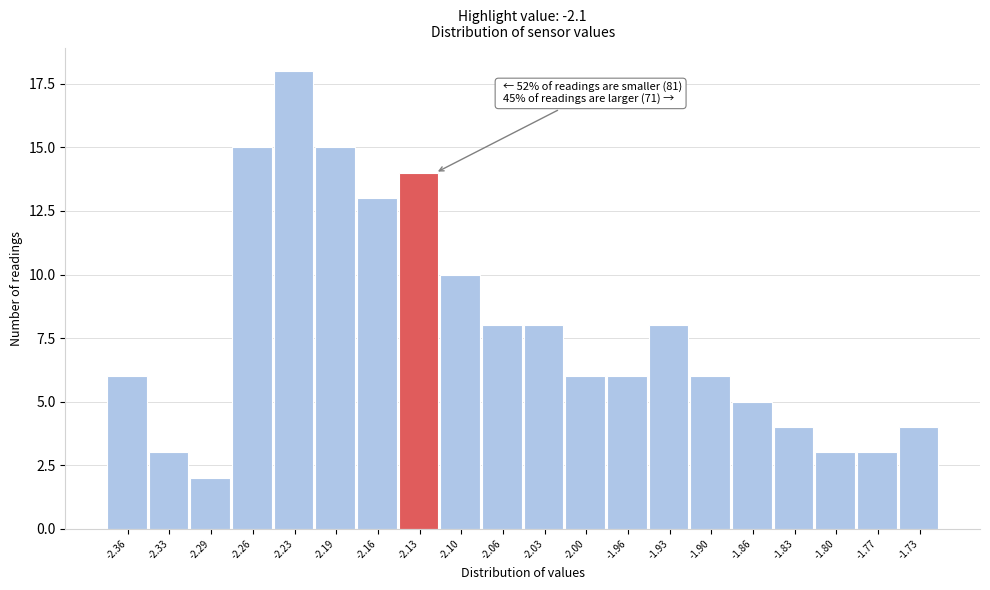

Reading left to right, transcribe all the data shown in this chart.

6	3	2	15	18	15	13	14	10	8	8	6	6	8	6	5	4	3	3	4